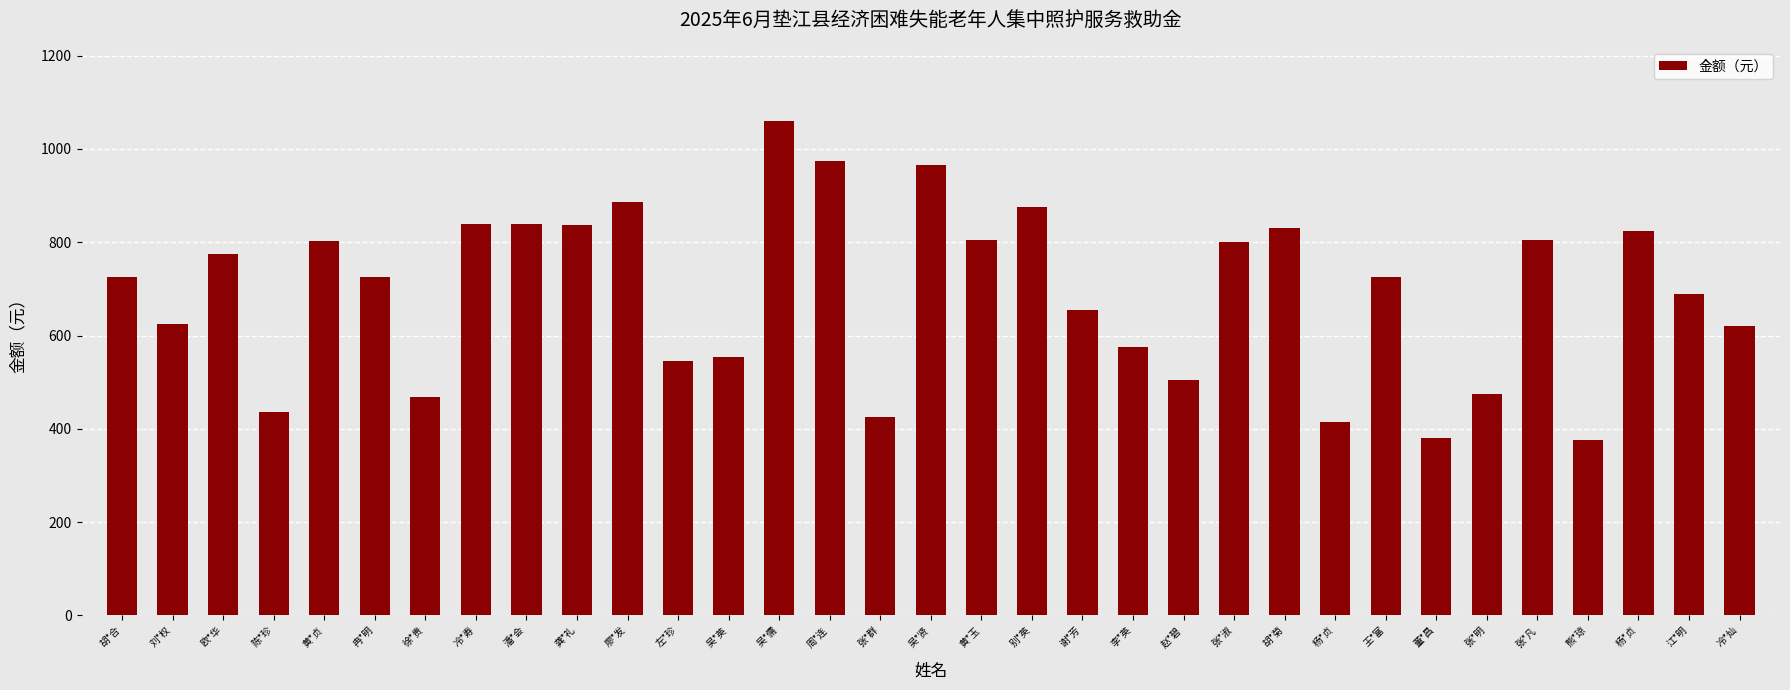

What is the value of the 31st bar from the left?

415